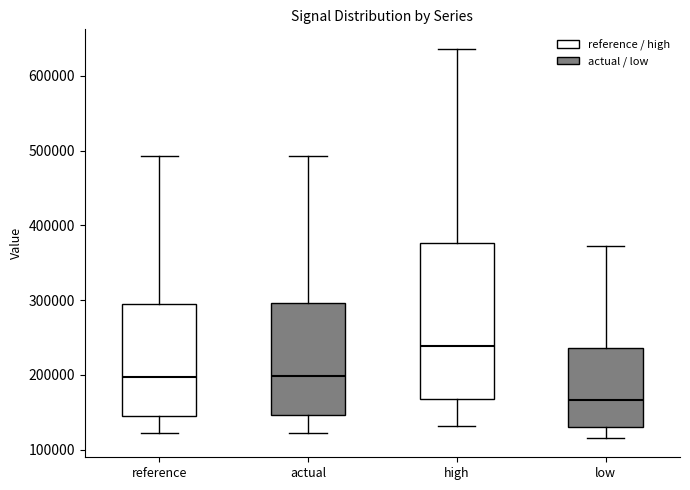

Which box is the tallest, from its lower edge to its upper edge?

high